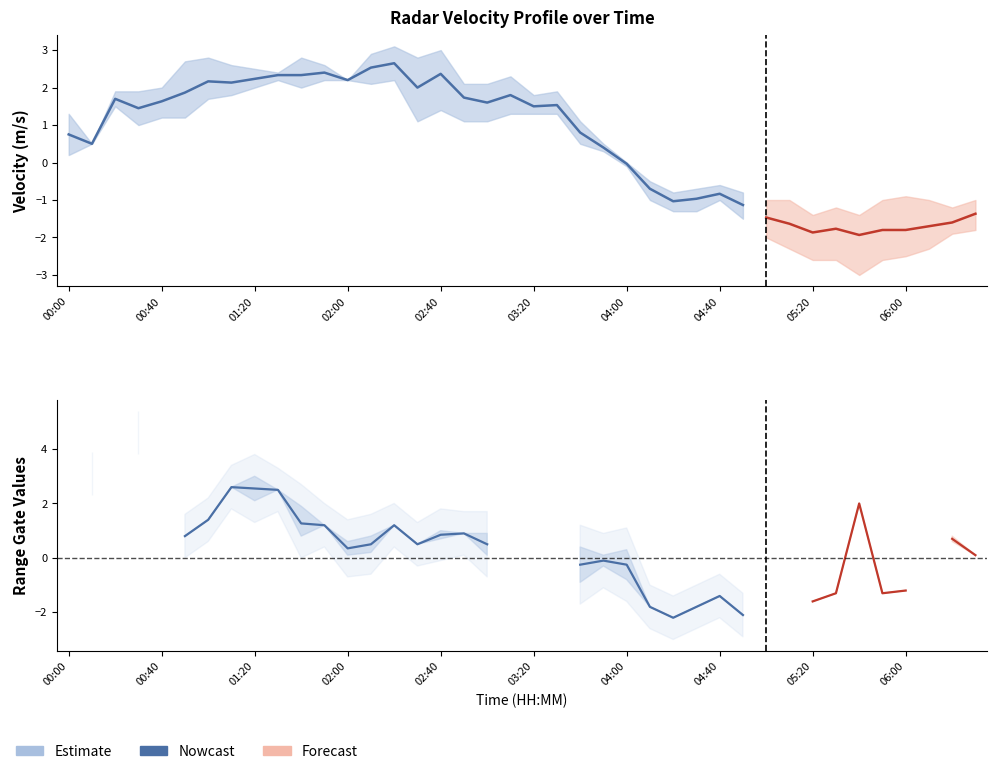

What is the change in value from 02:40 to 04:40?

-2.2